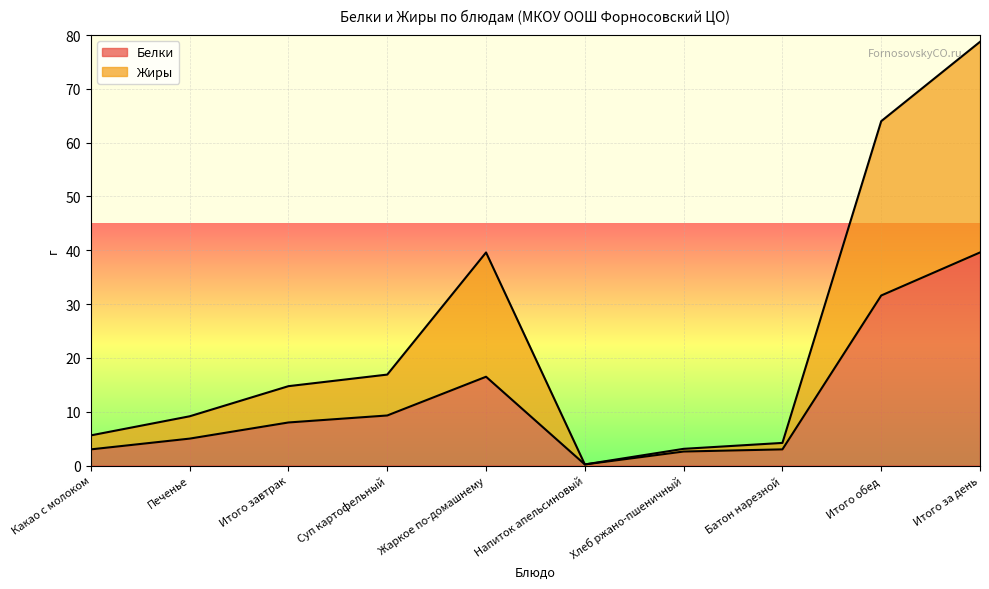

How many values in the Белки series are below 8?

5